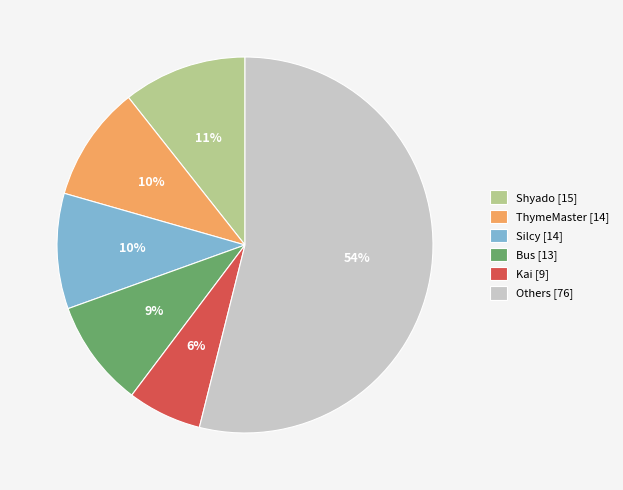

What is the ratio of the value at Others [76] to the value at Silcy [14]?

5.4